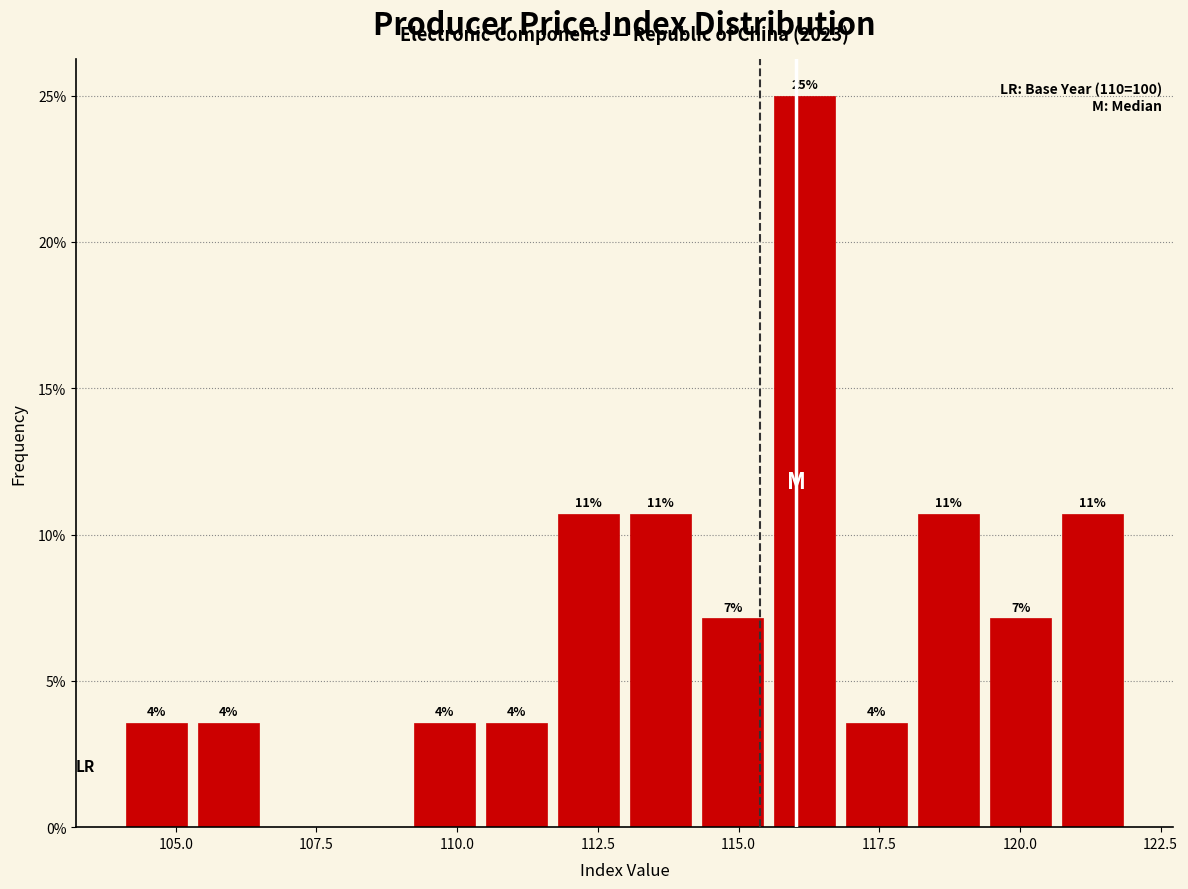

Around what value on the x-axis is the tallest bar? Give the approximate position of its centre, as read against the axis.

116.0